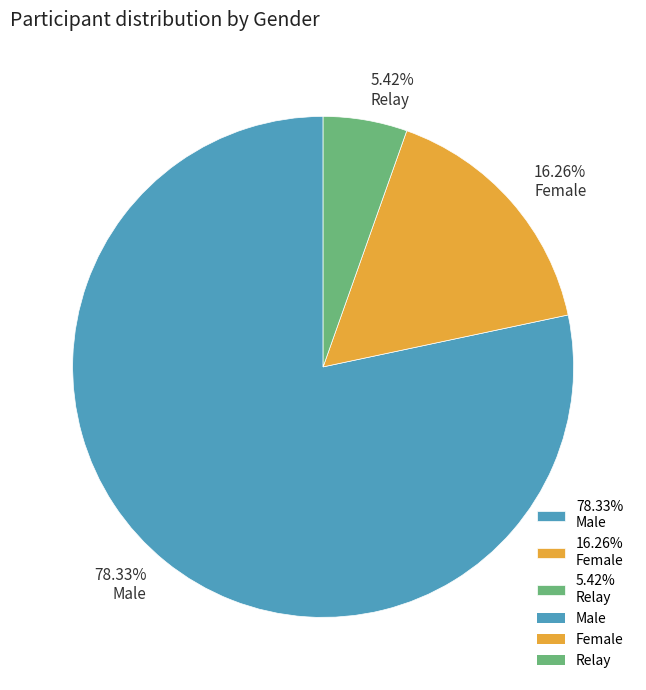

Is there a majority slice in this chart?

Yes